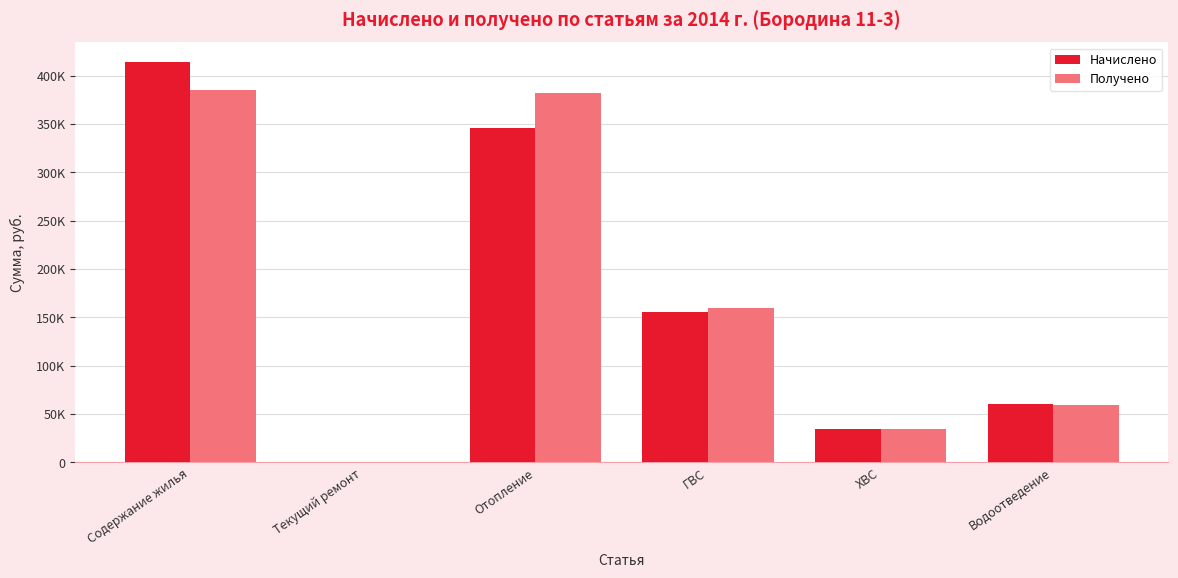

Reading left to right, list all the values displayed in this chart.

Начислено: Содержание жилья=413909.7	Текущий ремонт=0.0	Отопление=345612.2	ГВС=155511.5	ХВС=34452.4	Водоотведение=60712.4
Получено: Содержание жилья=385588.0	Текущий ремонт=0.0	Отопление=382606.1	ГВС=159844.3	ХВС=34101.2	Водоотведение=59399.2